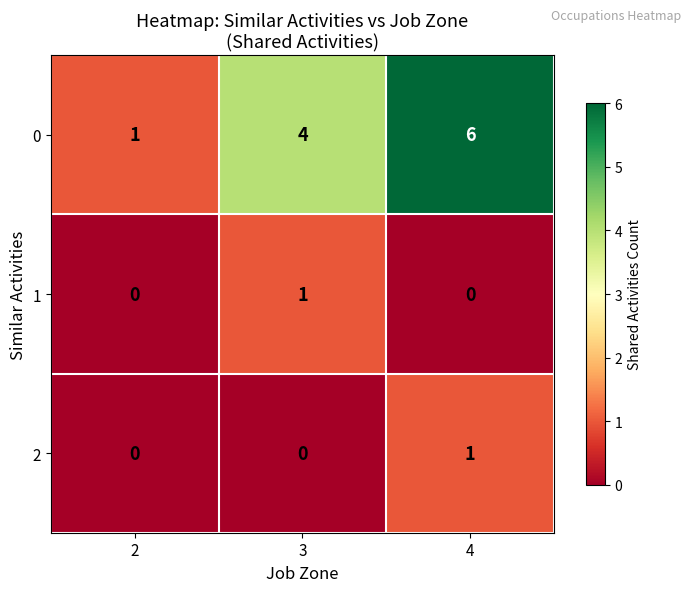

What is the sum of the 0 values at 2 and 4?

7